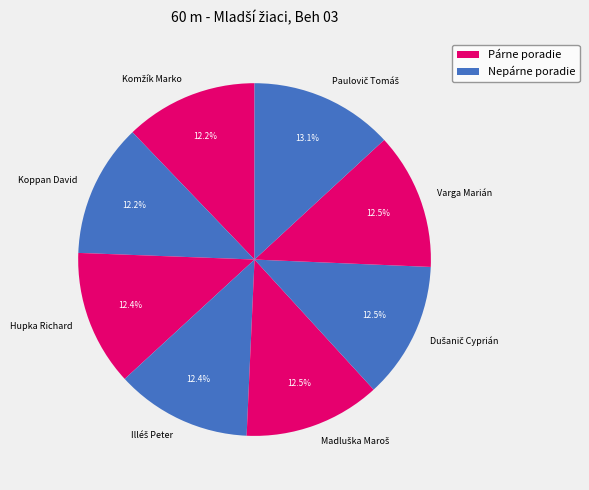

How many segments does this pie chart have?

8